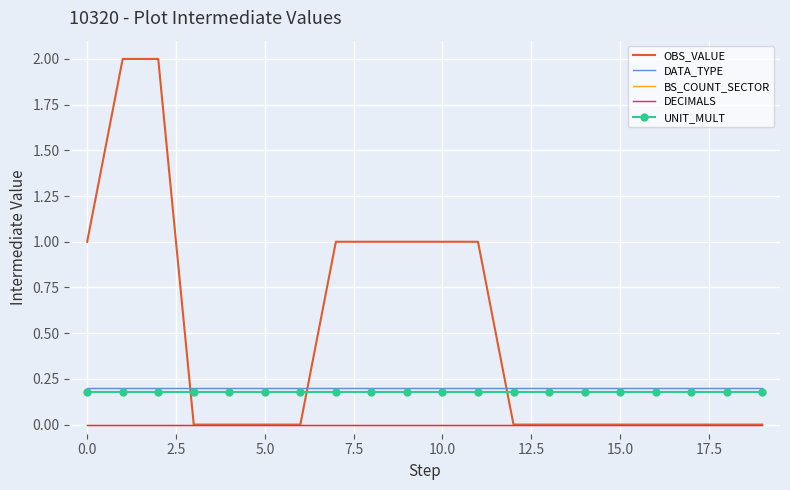

Count the number of data series in this chart.

5